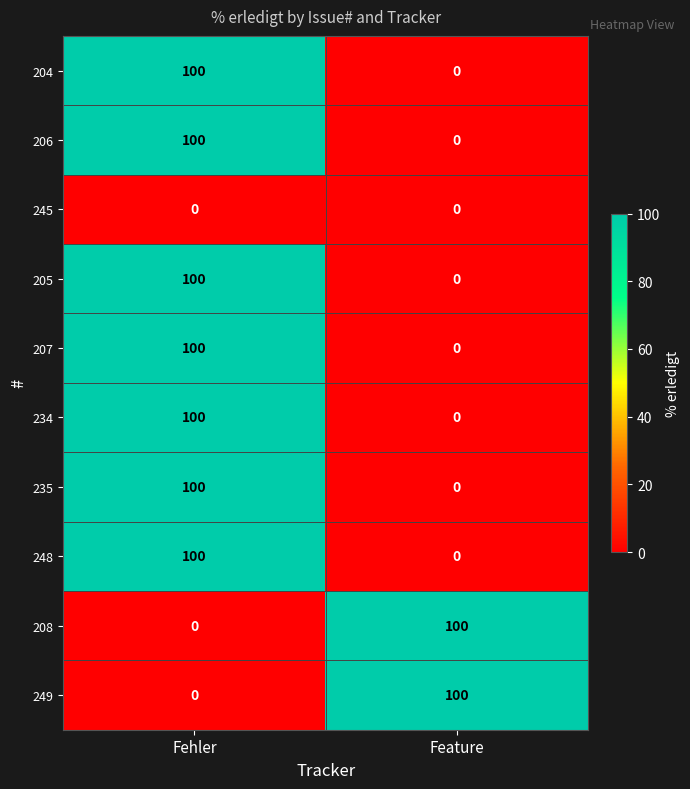

What is the total value across all series at Feature?

200